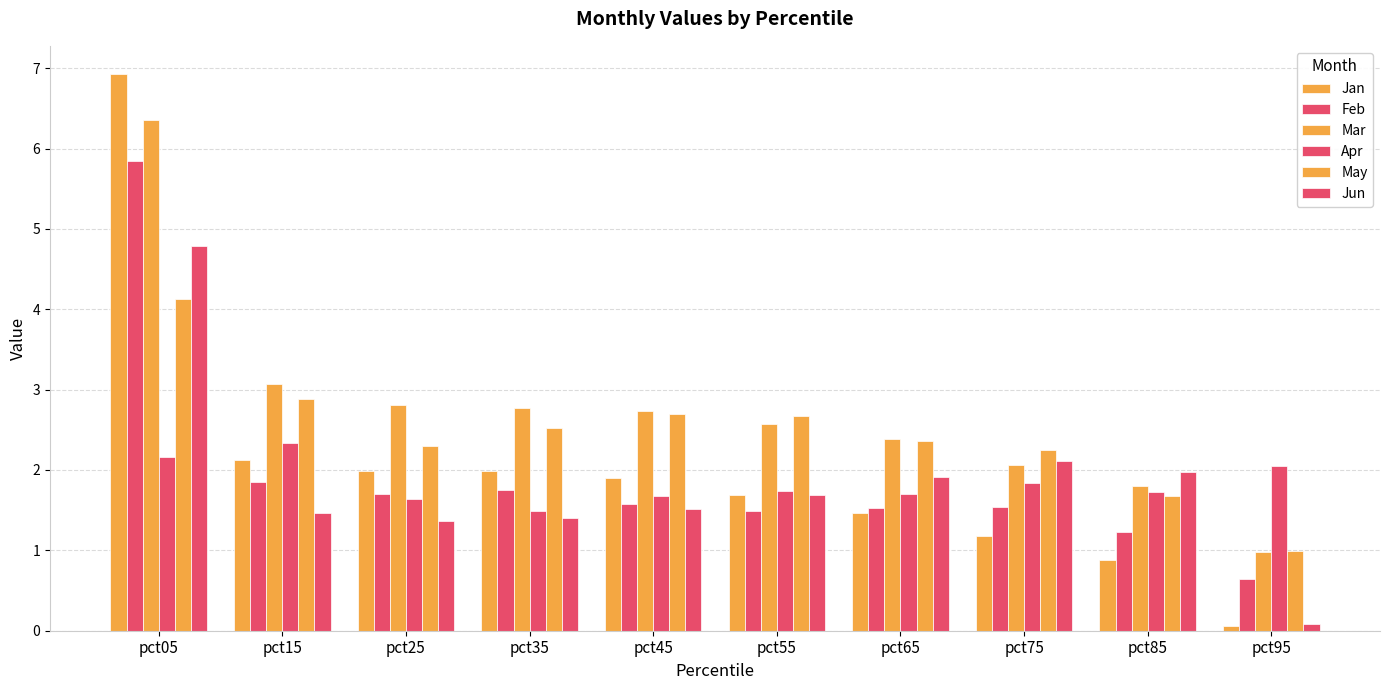

Are the bars grouped side by side (vs. stacked)?

Yes